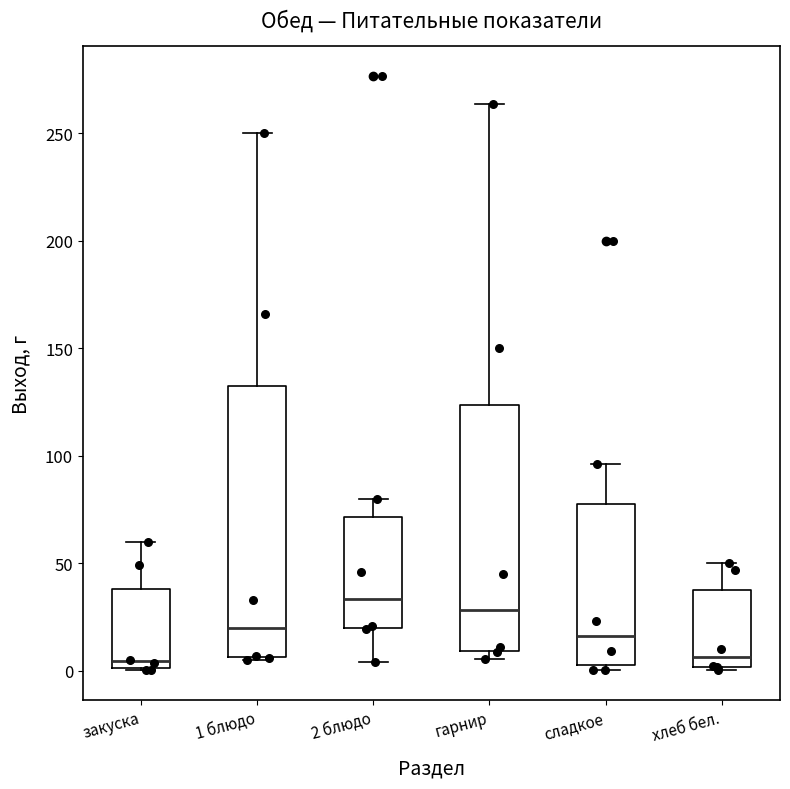

Where is the lower edge of the box for сладкое on the y-axis? The values are not printed on the chart, so give them approximately, as read against the axis.

5